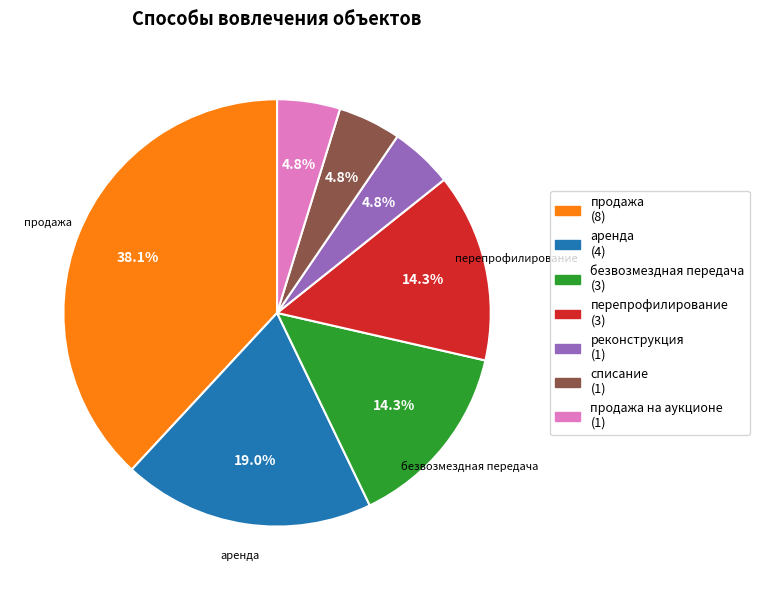

Is there any slice that represents more than half of the pie?

No